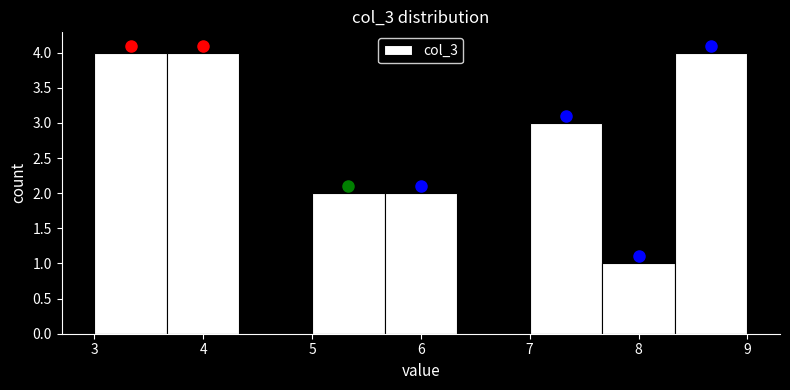

Reading left to right, transcribe this chart: for each bar, give the range it covers on the x-axis and its height. Neither the bar edges nor the heights are printed on the chart, so give them approximately, as read against the axes.

3.0 to 3.7: 4
3.7 to 4.3: 4
4.3 to 5.0: 0
5.0 to 5.7: 2
5.7 to 6.3: 2
6.3 to 7.0: 0
7.0 to 7.7: 3
7.7 to 8.3: 1
8.3 to 9.0: 4